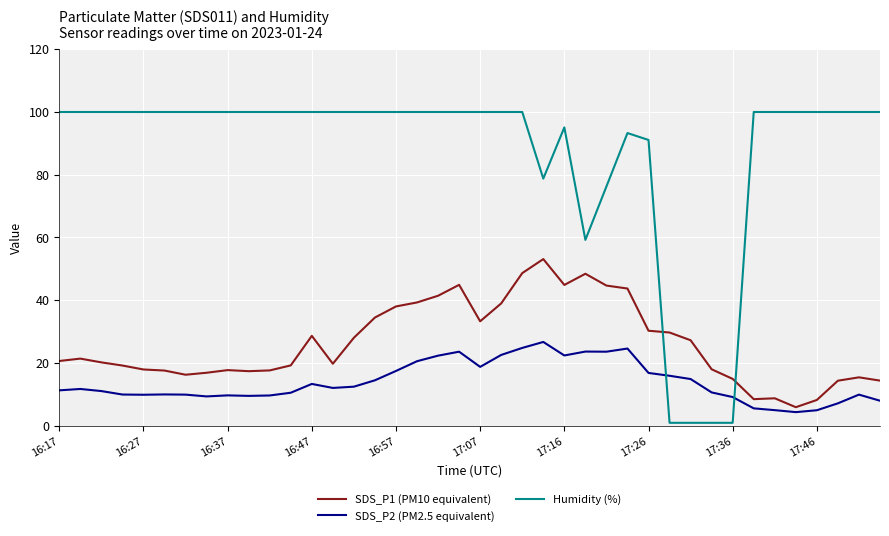

Which series has the largest total across all categories?

Humidity (%)